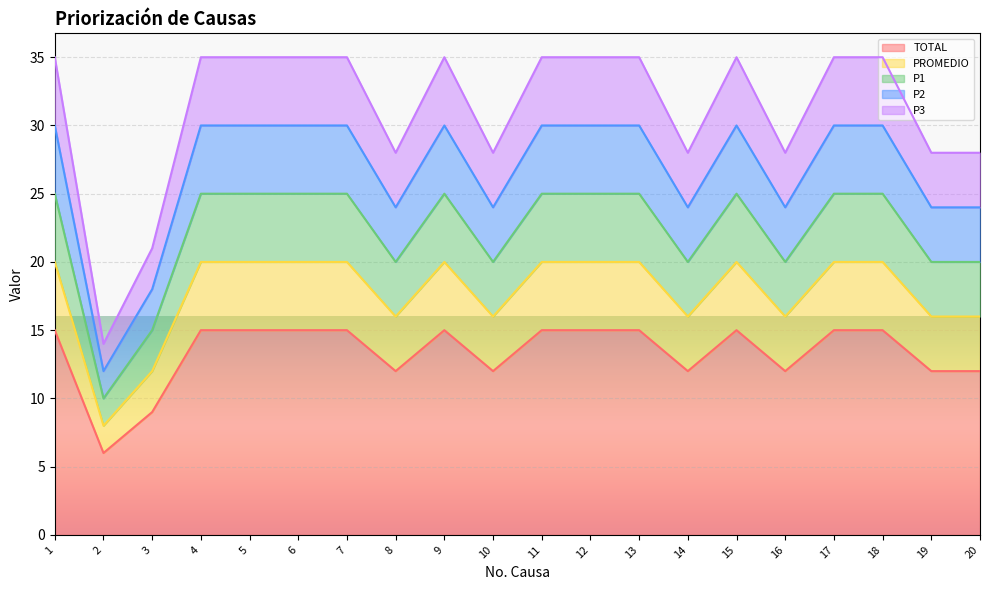

The PROMEDIO series shows 27 at 13. True or false?

False